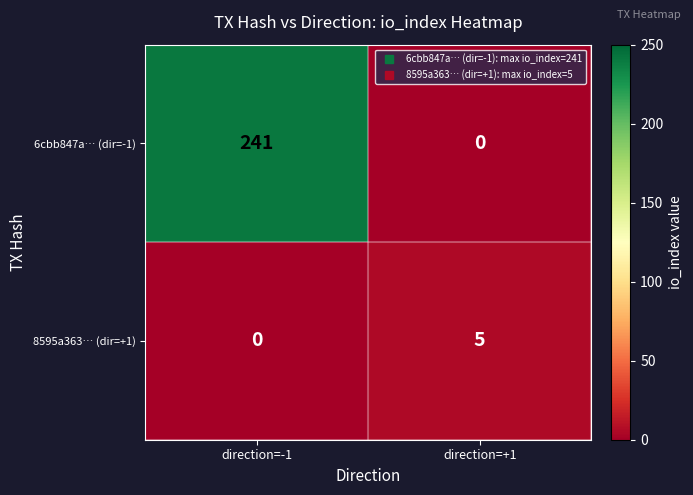

What is the difference between the highest and lowest values at direction=-1?

241